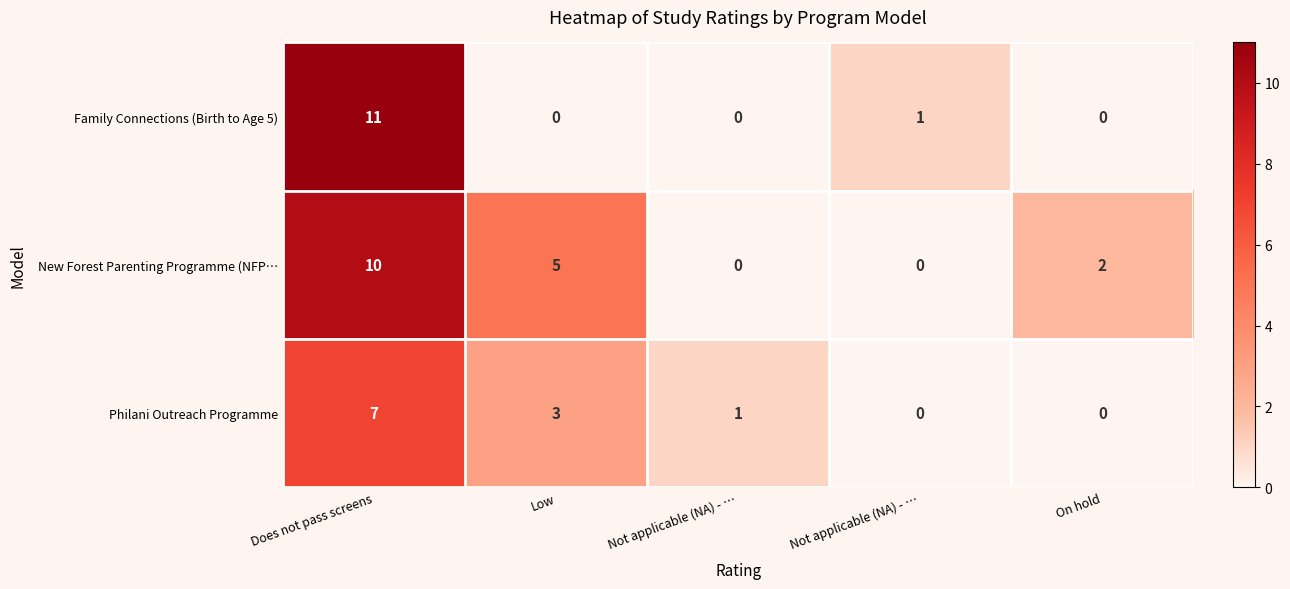

Rank the series by their average value, from lowest to highest.

Philani Outreach Programme, Family Connections (Birth to Age 5), New Forest Parenting Programme (NFP…